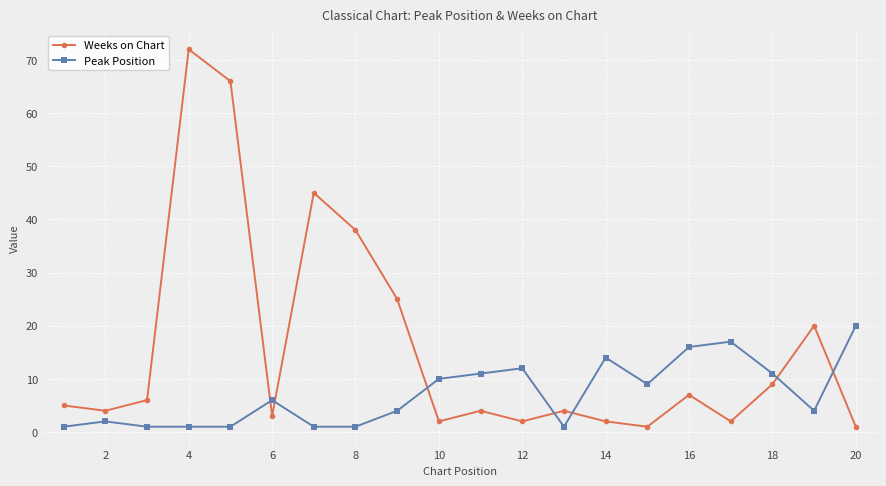

True or false: Weeks on Chart has more than 2 points higher than both neighbors.

True